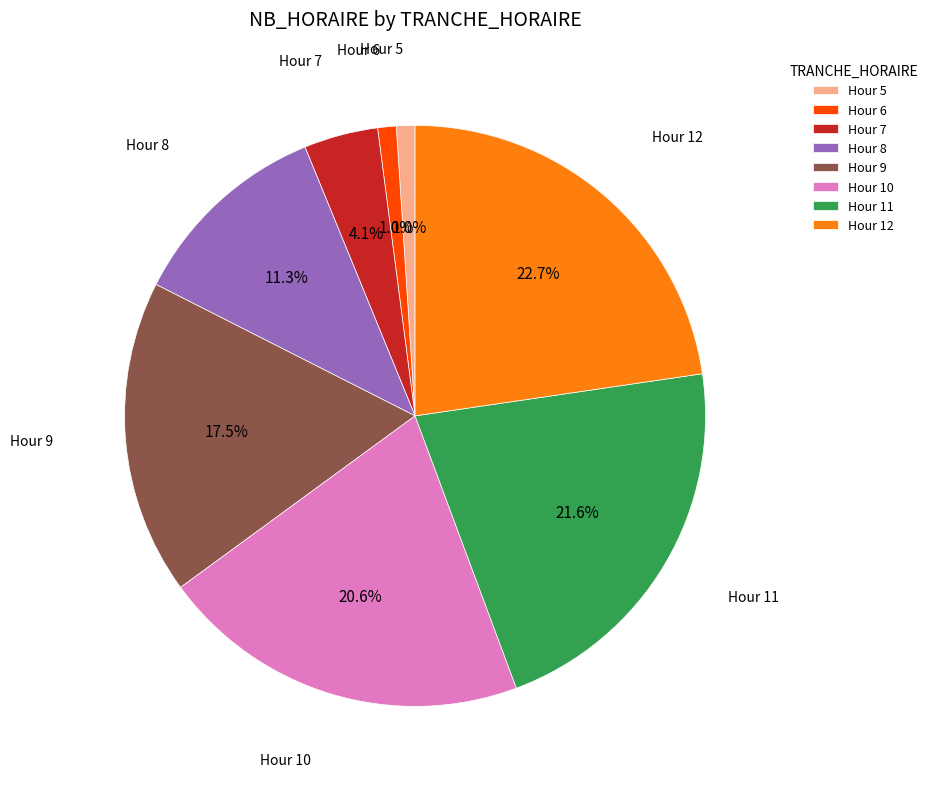

Do Hour 10 and Hour 8 together represent more than half of the pie?

No